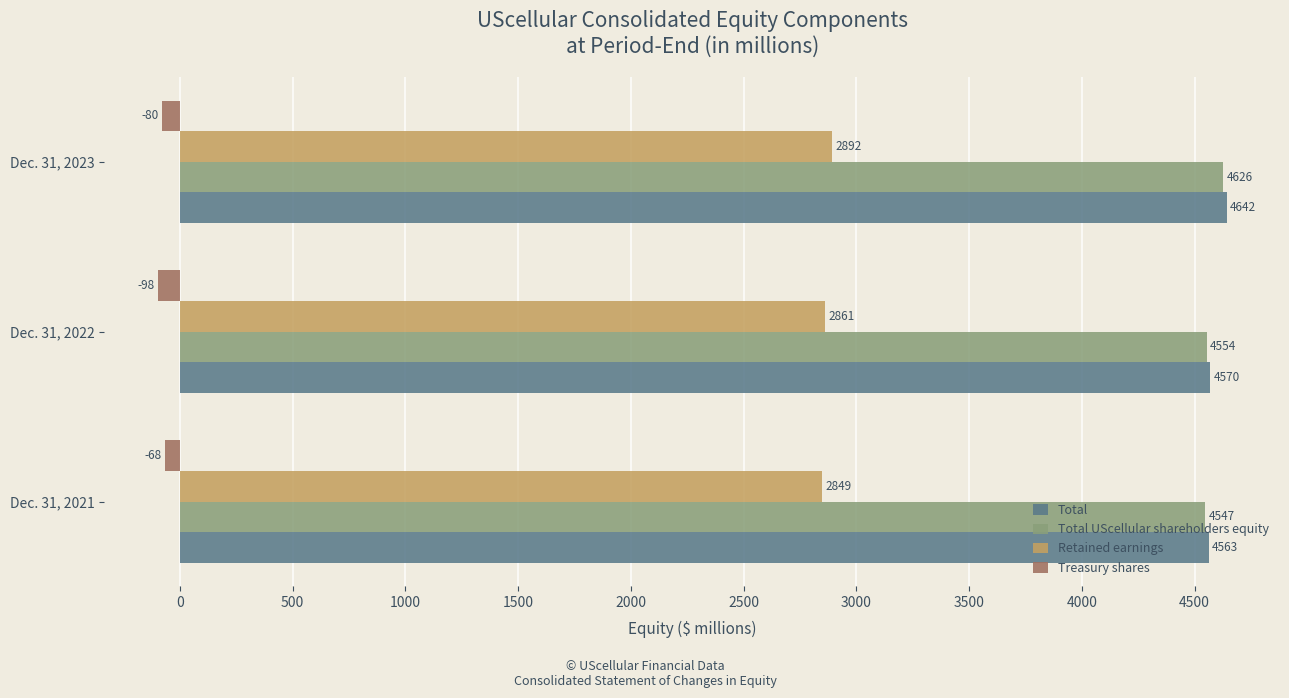

What is the difference between the second highest and minimum values in the Total series?

7